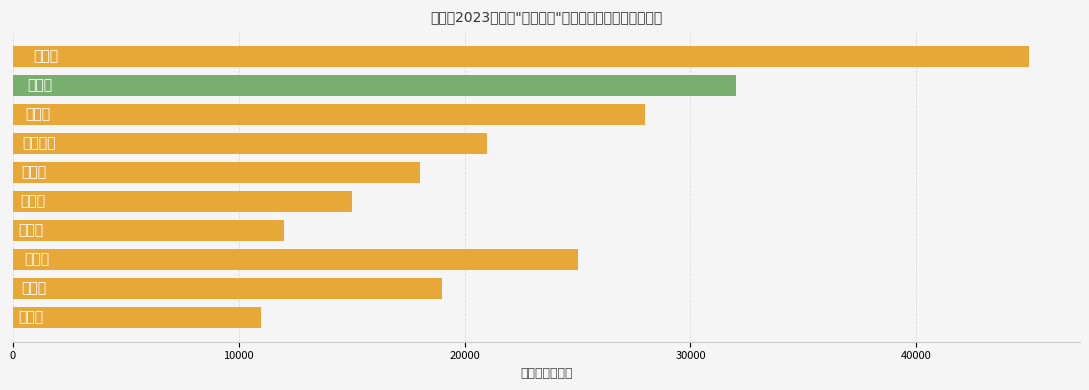

What is the greatest value displayed?

45000